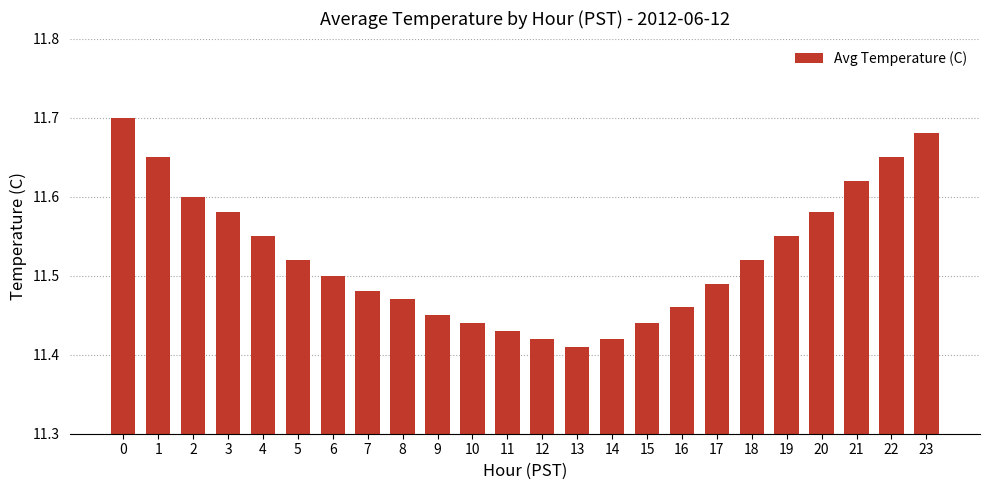

The value at 11 is 2.6. True or false?

False